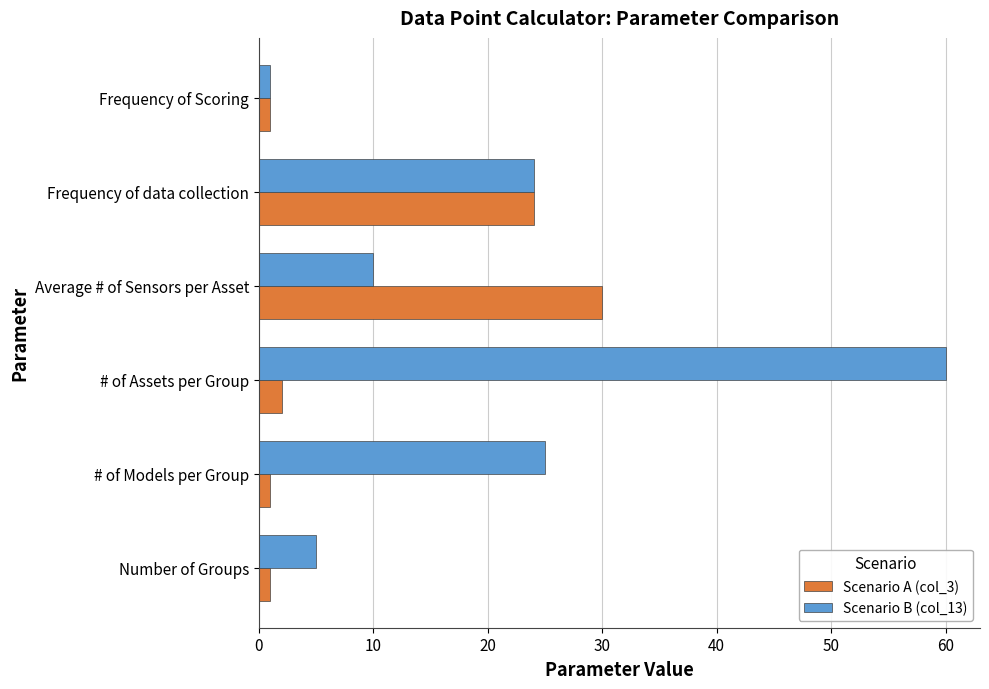

What is the difference between the highest and lowest values at # of Assets per Group?

58